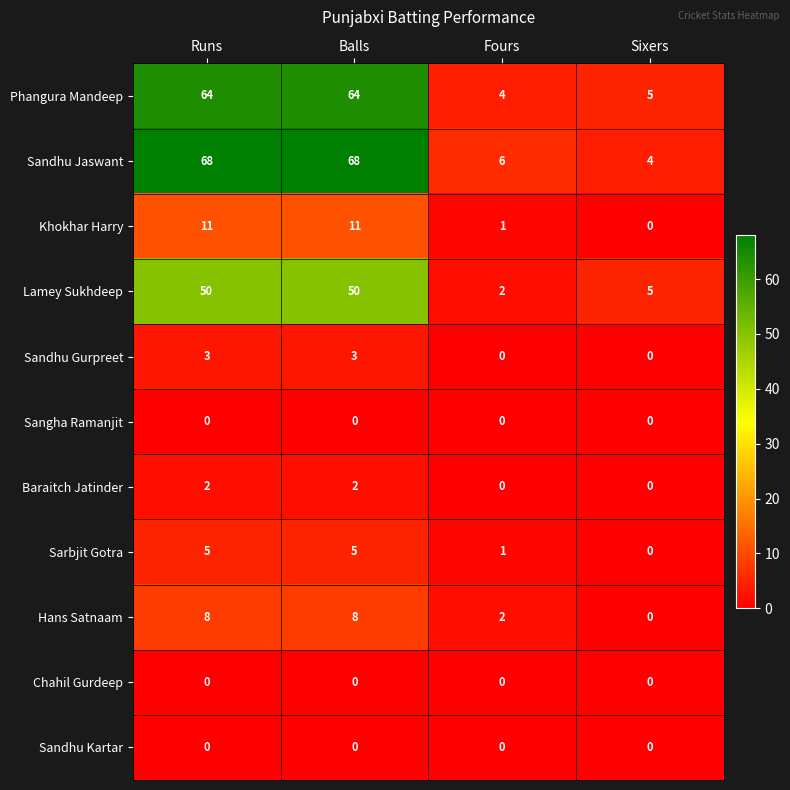

What is the total value across all series at Sixers?

14